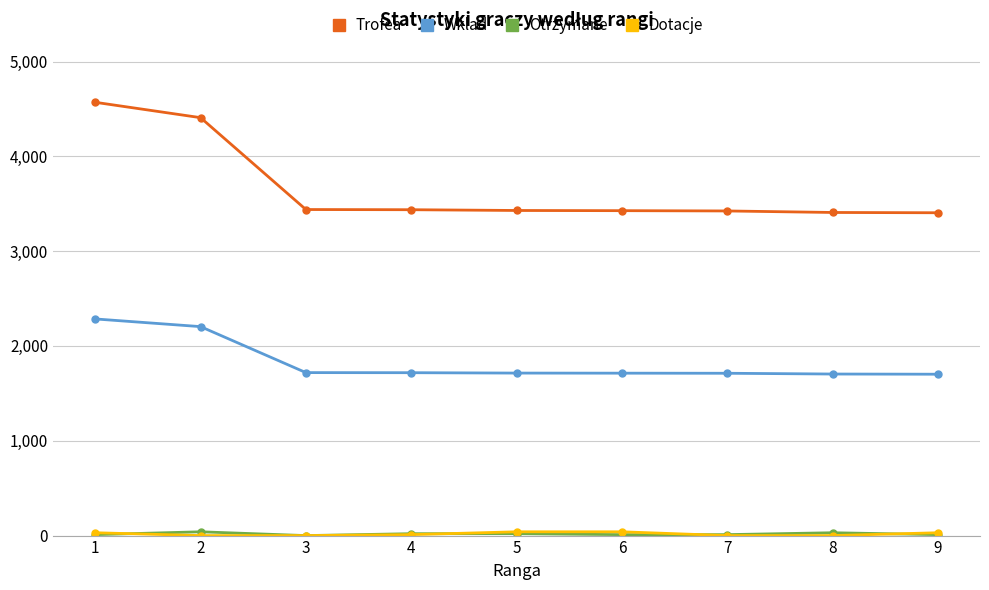

At how many categories does at least one series exceed 3668?

2